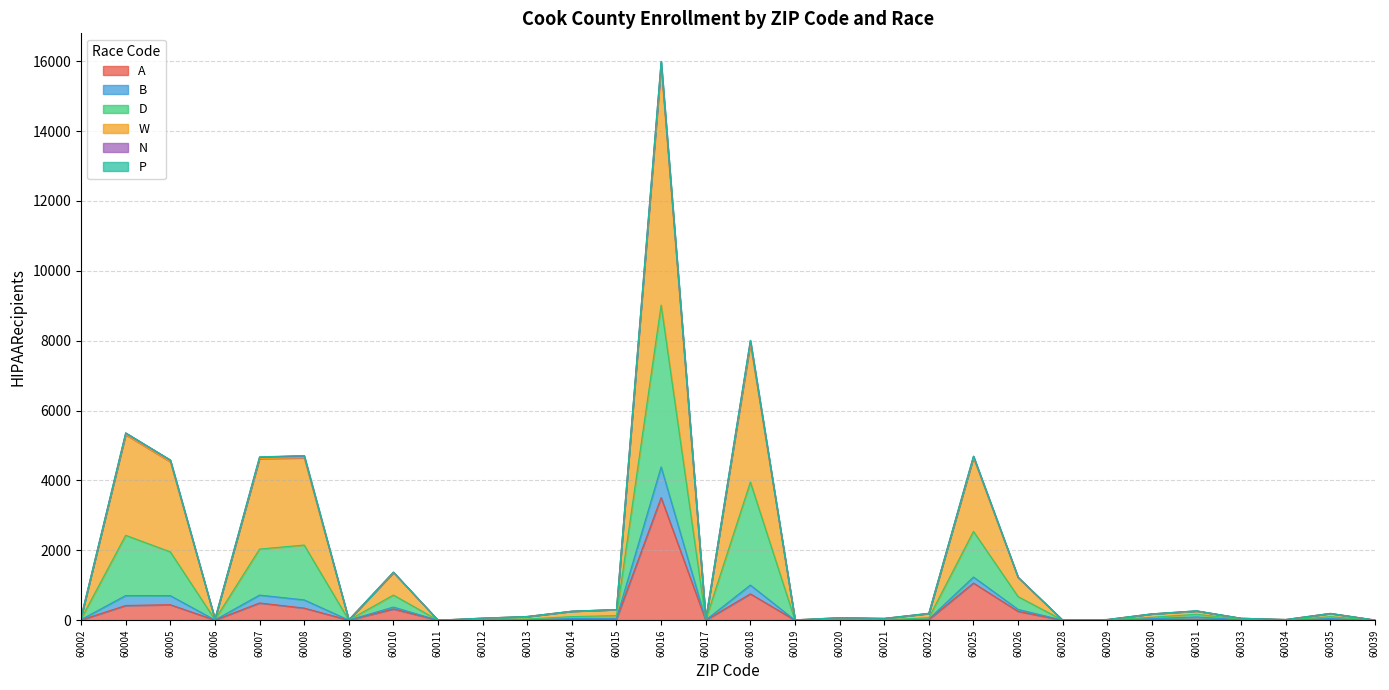

At which category is the sum across all series the highest?

60016